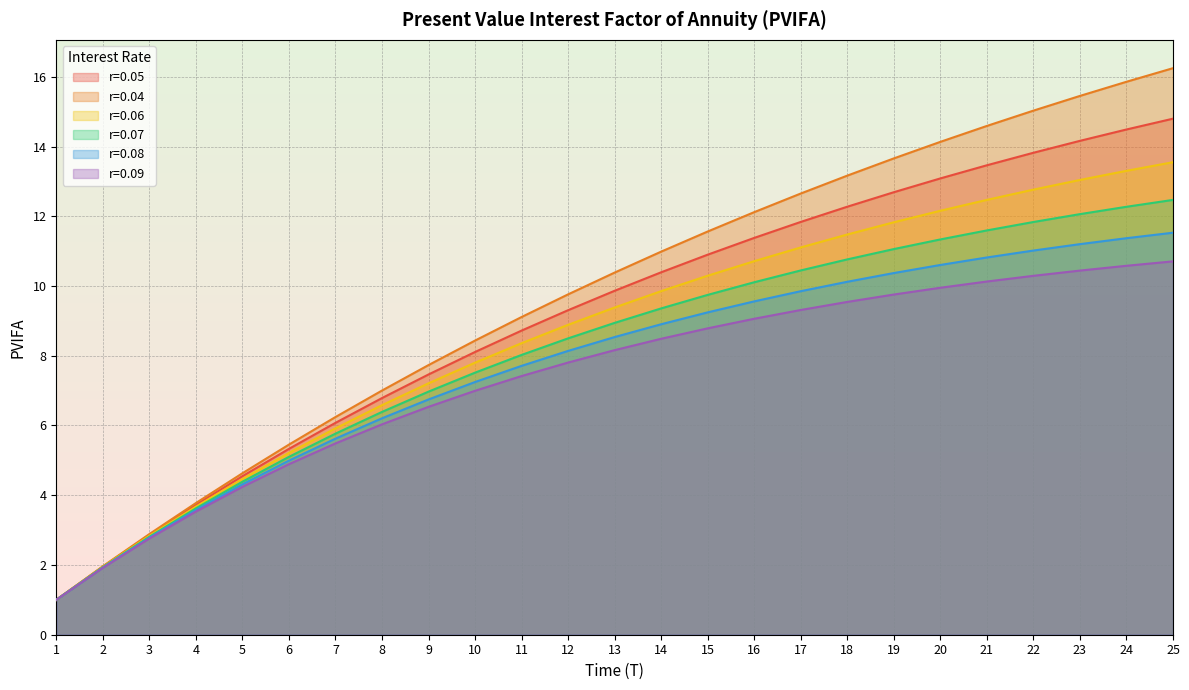

True or false: r=0.06 has a value of 11.1 at 17.

True